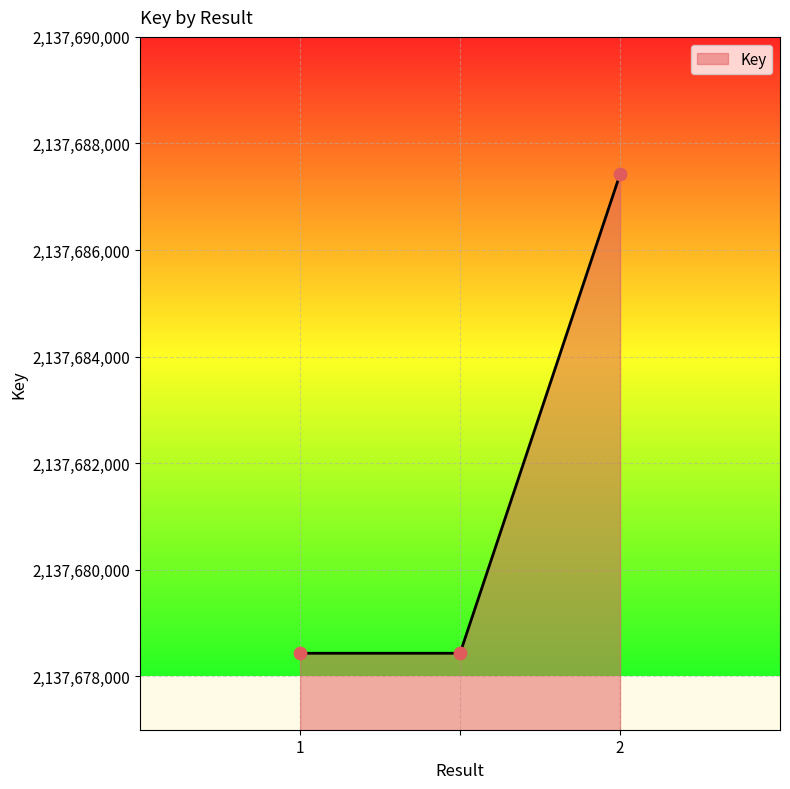

What is the maximum value shown in the chart?

2137687423